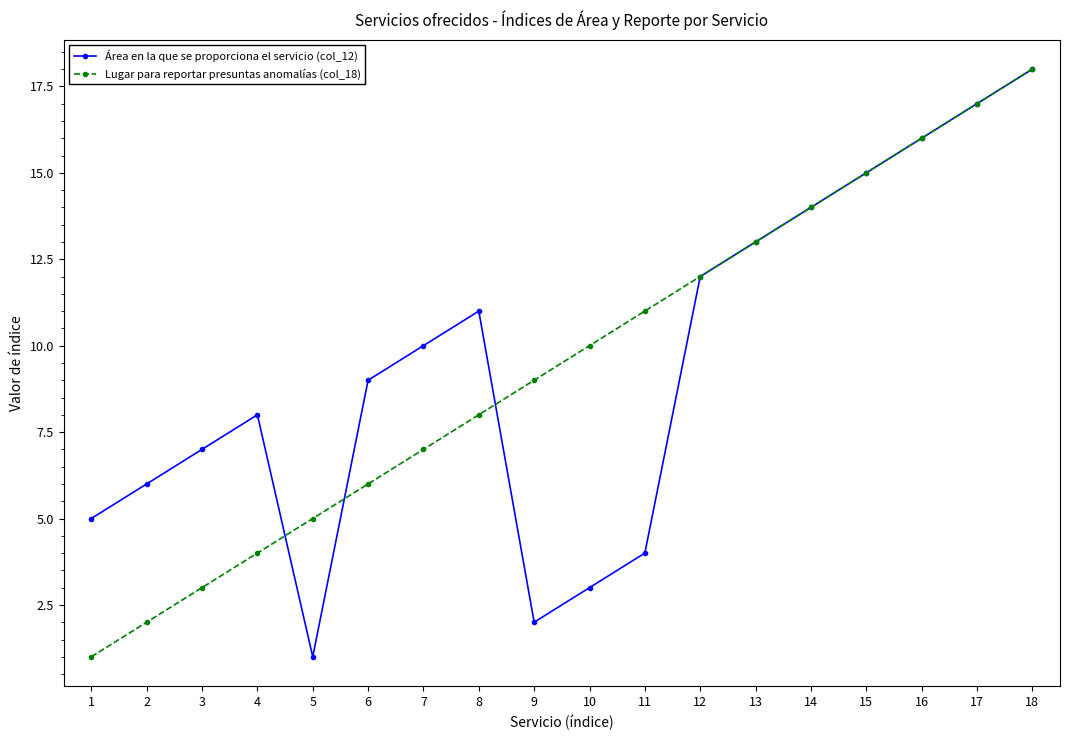

What is the maximum value for Área en la que se proporciona el servicio (col_12)?

18